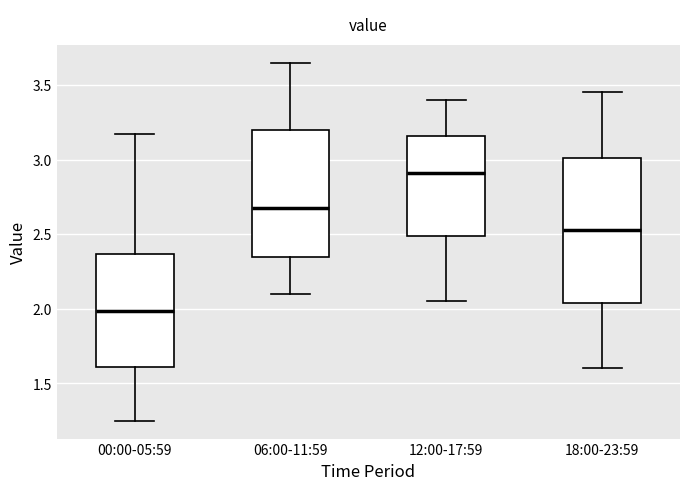

Reading left to right, transcribe this box plot: for each box, give where its median line is, the range the box spans, and where its two whiskers end, as read against the y-axis. The values are not printed on the chart, so give them approximately, as read against the axis.

00:00-05:59: median 2.00, box 1.60 to 2.35, whiskers 1.25 to 3.15
06:00-11:59: median 2.70, box 2.35 to 3.20, whiskers 2.10 to 3.65
12:00-17:59: median 2.90, box 2.50 to 3.15, whiskers 2.05 to 3.40
18:00-23:59: median 2.55, box 2.05 to 3.00, whiskers 1.60 to 3.45